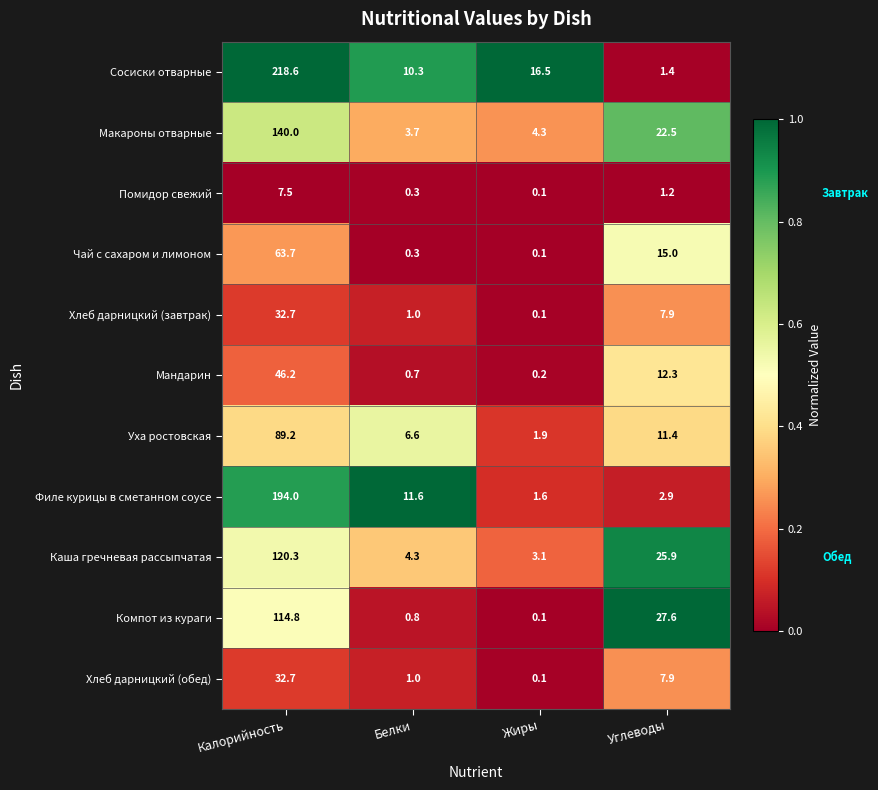

Which series has the largest total across all categories?

Сосиски отварные